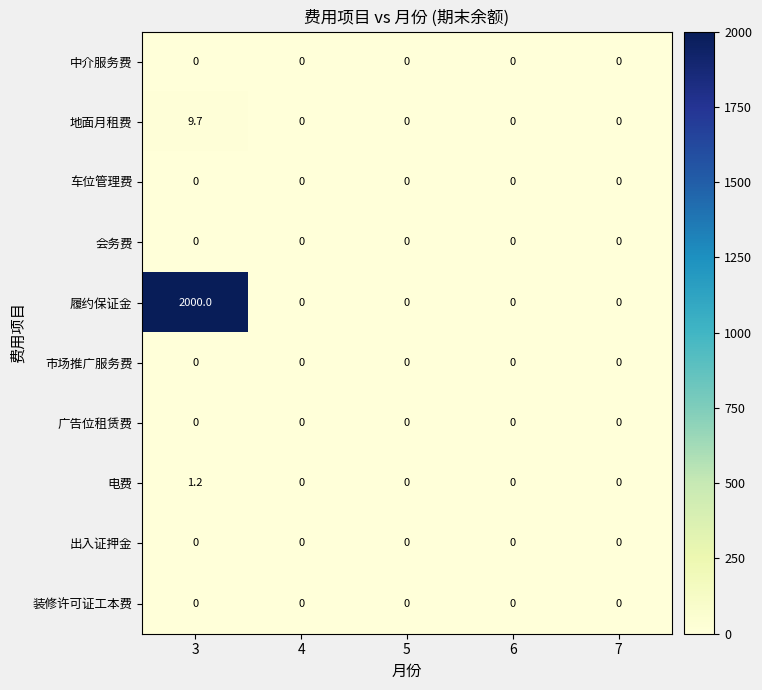

Which series has the widest spread of values?

履约保证金